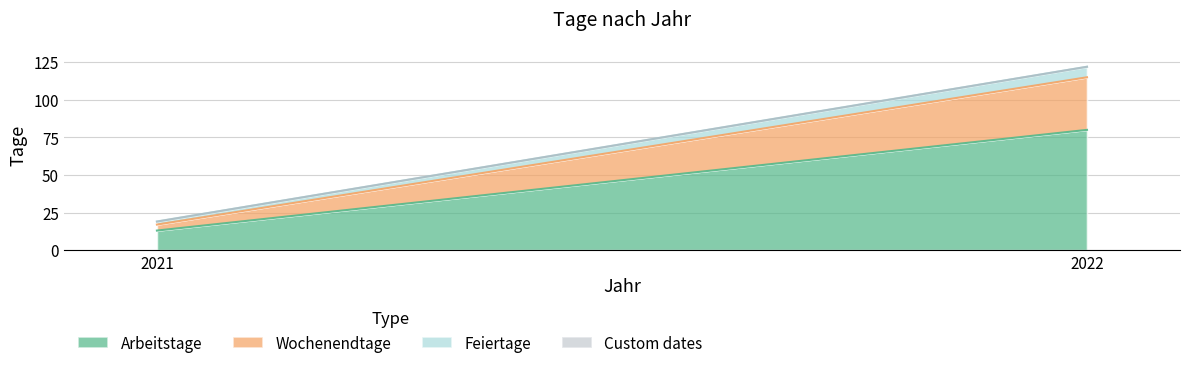

Rank the series by their maximum value, from highest to lowest.

Arbeitstage, Wochenendtage, Feiertage, Custom dates